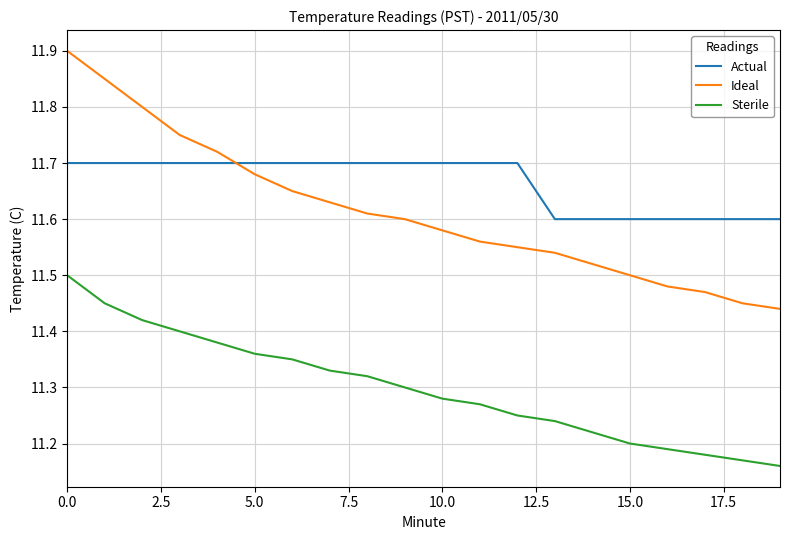

Rank the series by their maximum value, from lowest to highest.

Sterile, Actual, Ideal